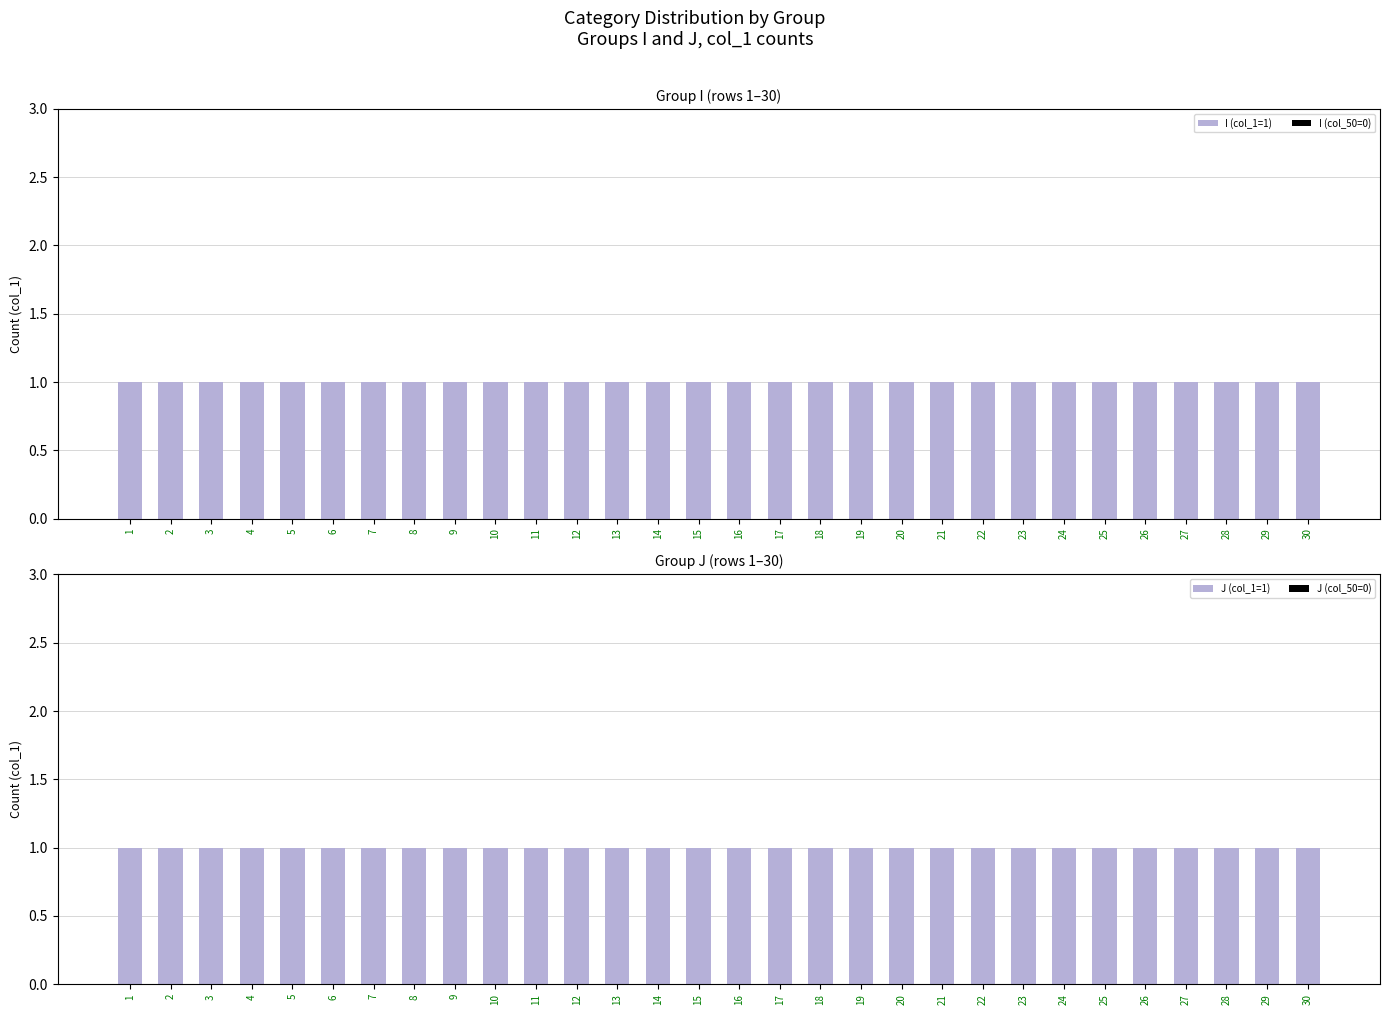

Which series has the largest total across all categories?

I (col_1=1)